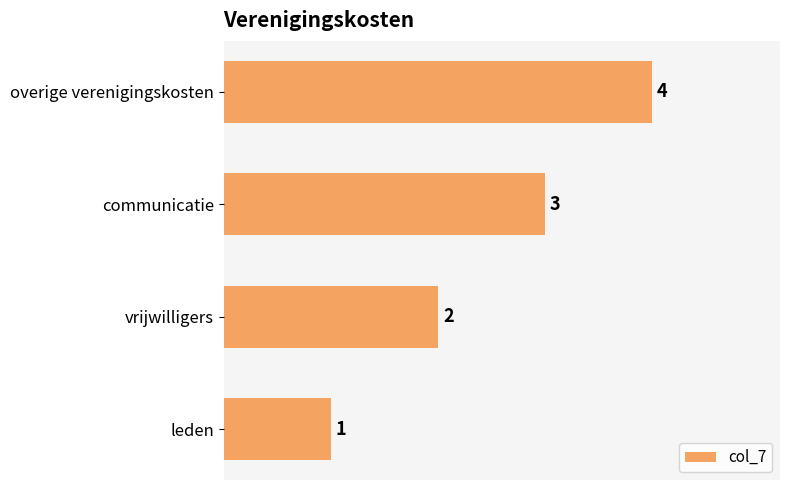

The chart shows a value of 2 at vrijwilligers. True or false?

True